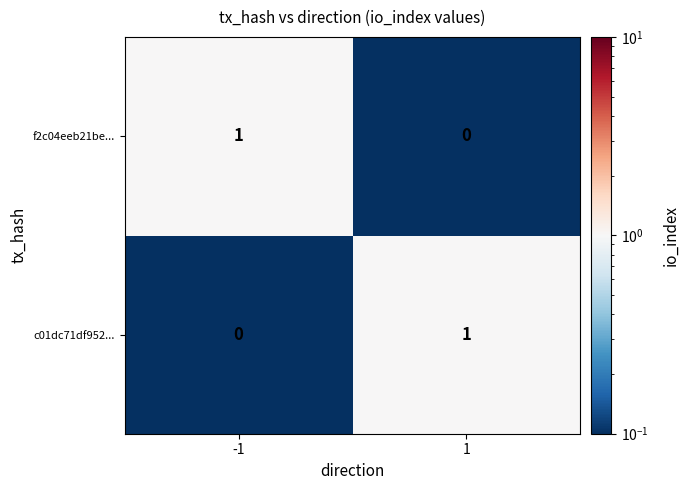

Rank the series at 1 from highest to lowest value.

c01dc71df952..., f2c04eeb21be...